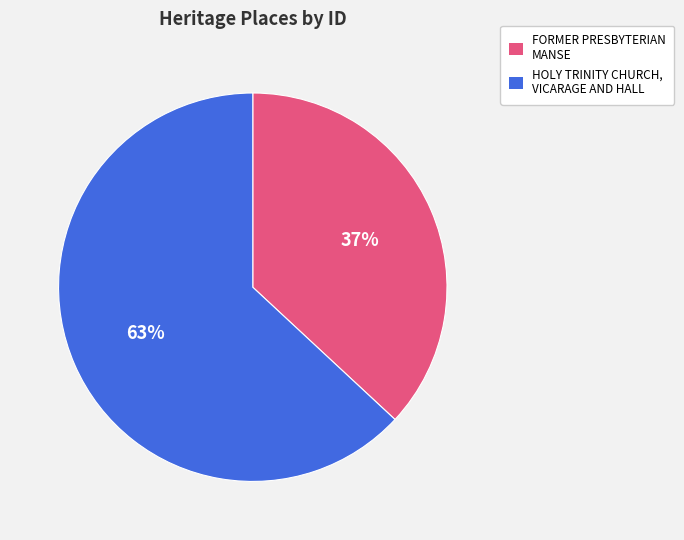

Between HOLY TRINITY CHURCH, VICARAGE AND HALL and FORMER PRESBYTERIAN MANSE, which is larger?

HOLY TRINITY CHURCH, VICARAGE AND HALL